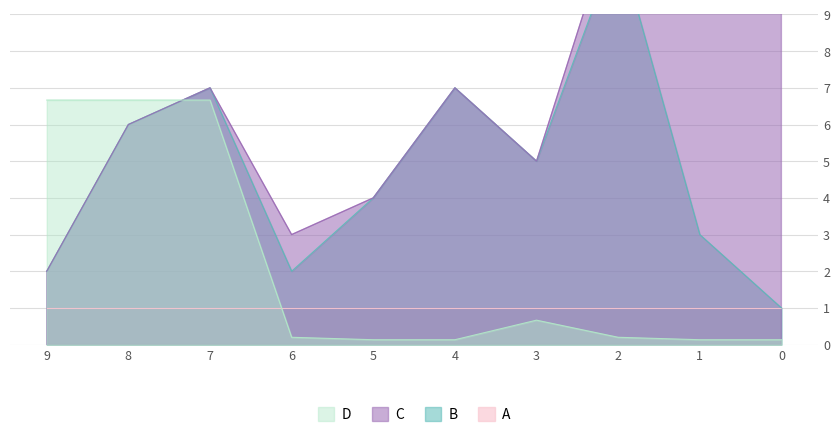

Count the B values in the range 2 to 7.

8